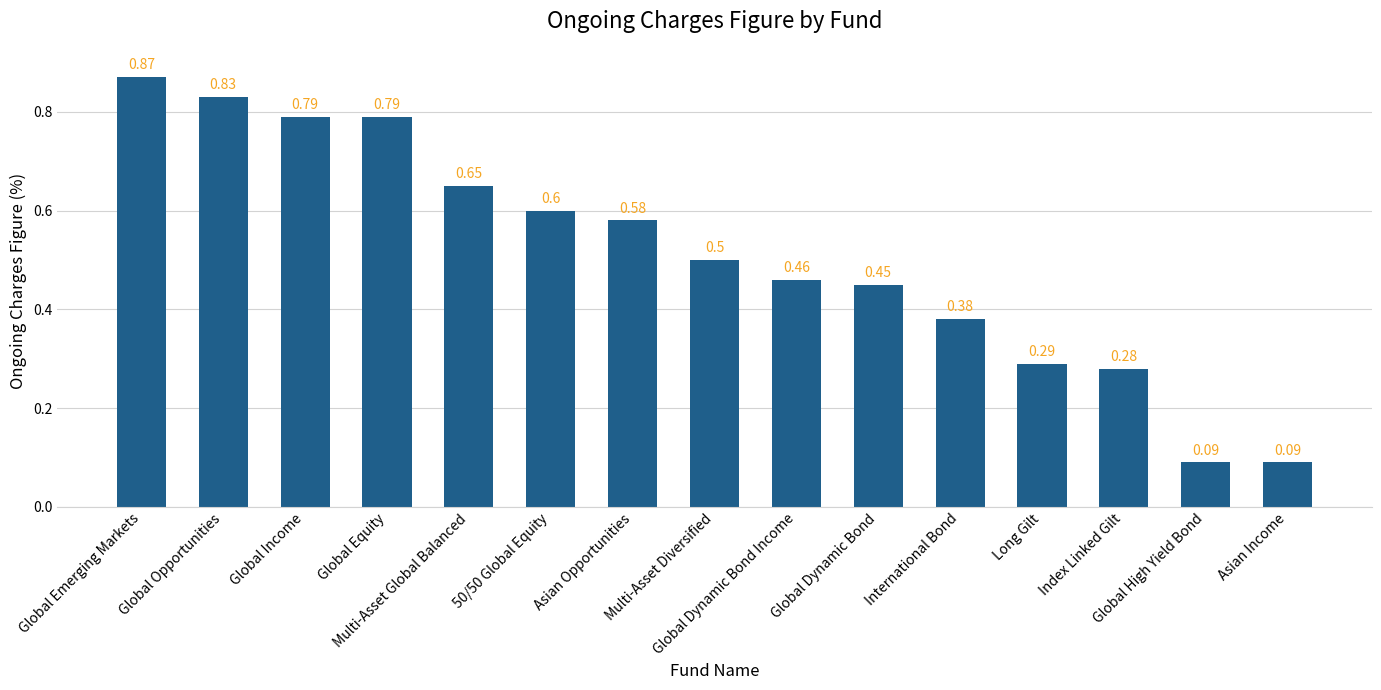

What is the sum of all values?

7.7